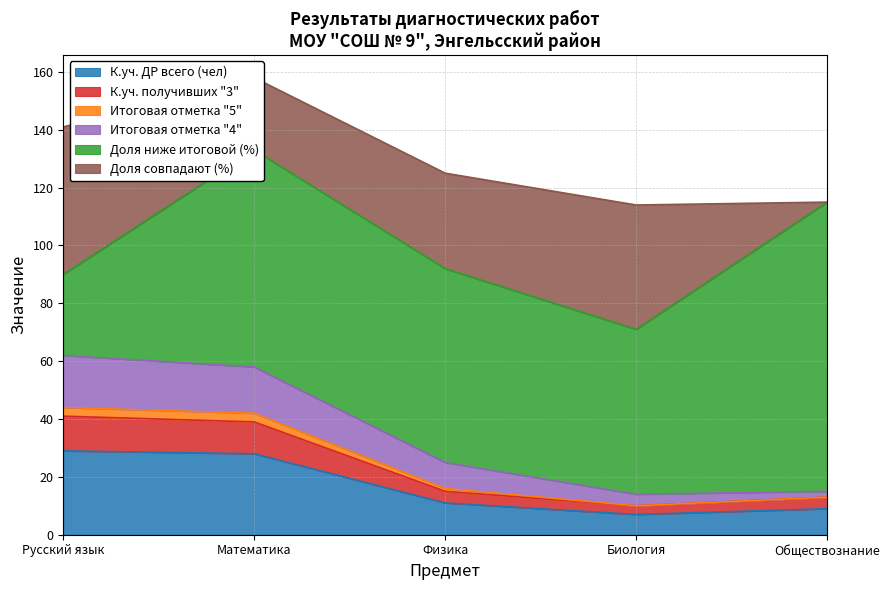

Between Обществознание and Биология, which is larger?

Обществознание